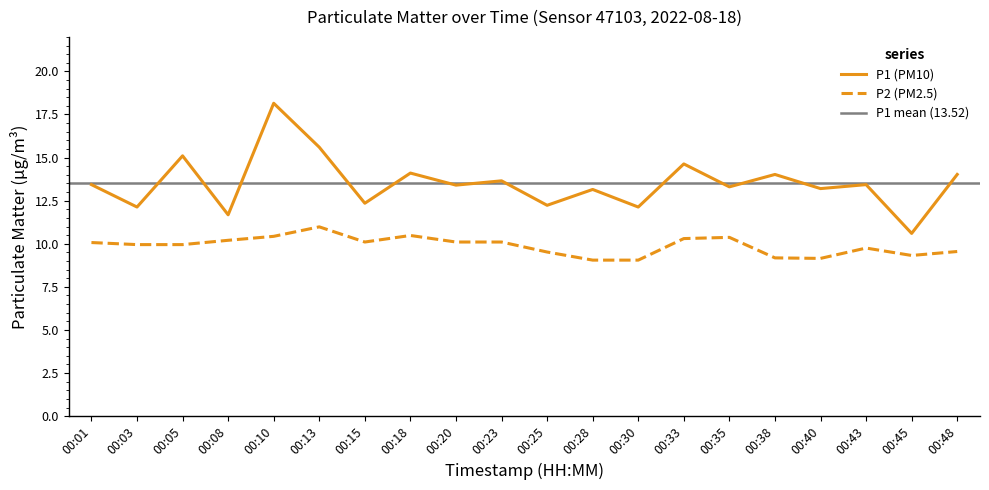

How many lines are shown in the chart?

2